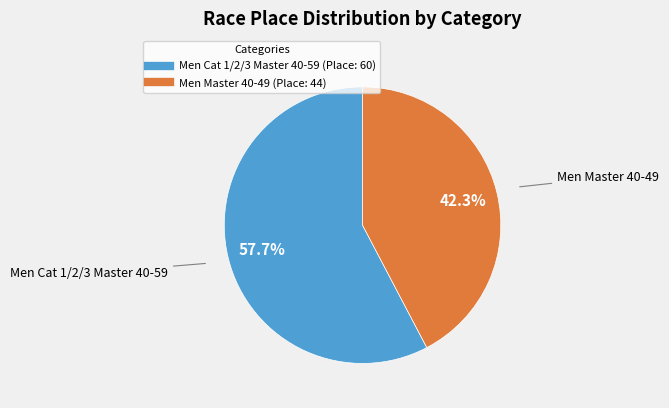

To the nearest percent, what is the average slice percentage?

50%